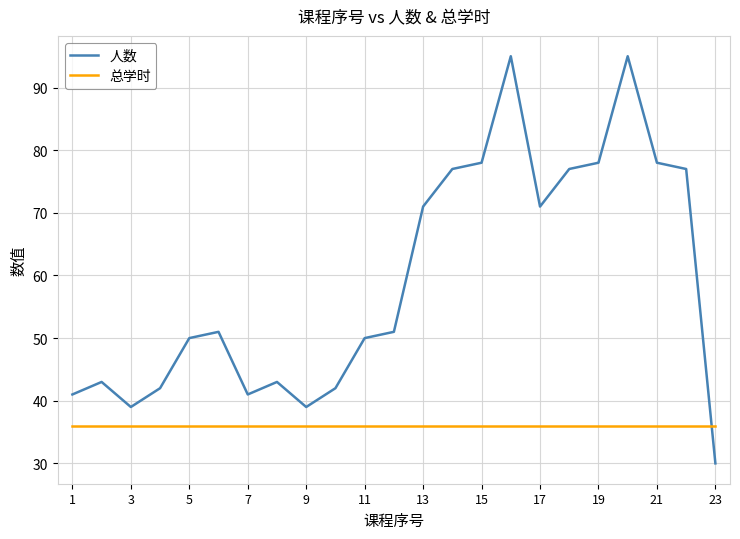

What is the sum of all 总学时 values?

828